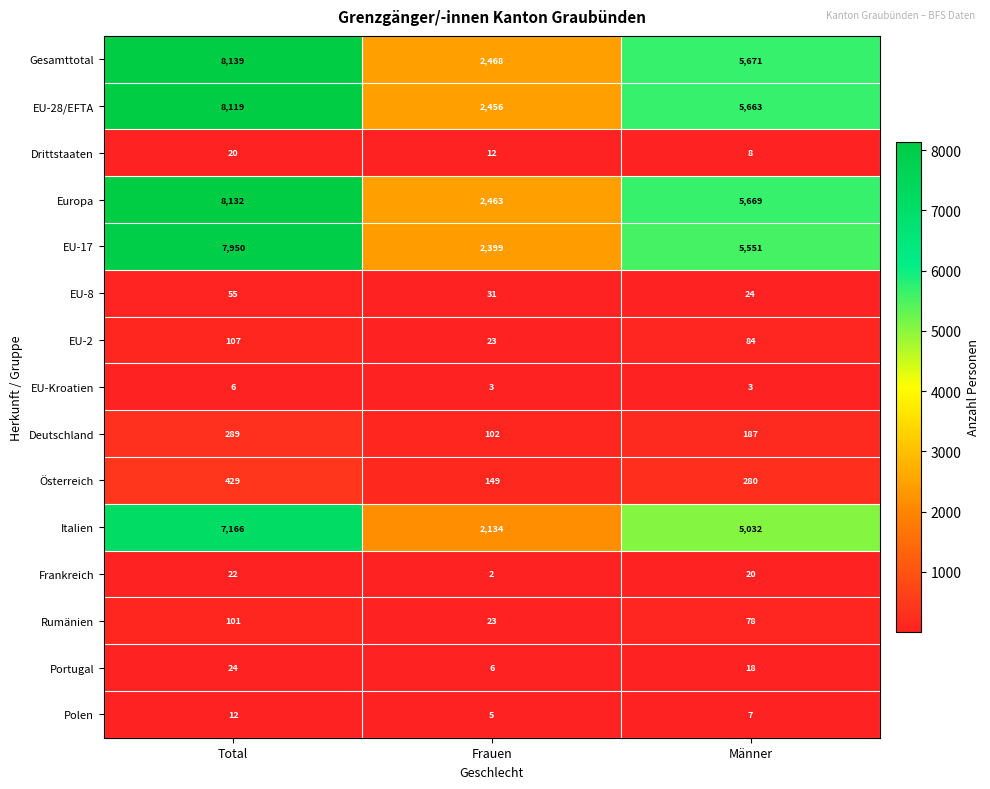

Which label corresponds to the largest value in the chart?

Total